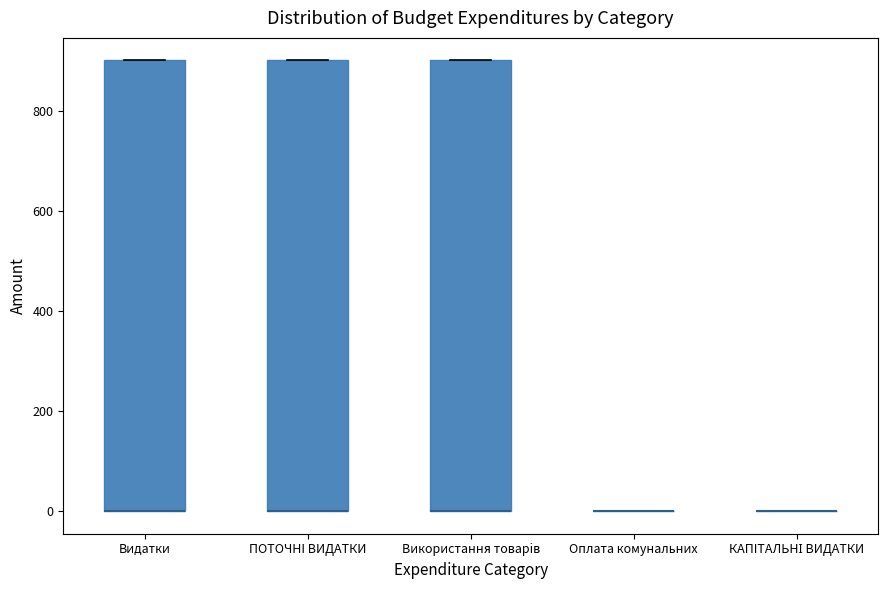

Reading left to right, transcribe this box plot: for each box, give where its median line is, the range the box spans, and where its two whiskers end, as read against the y-axis. The values are not printed on the chart, so give them approximately, as read against the axis.

Видатки: median 0 (drawn on the box's lower edge), box 0 to 900, whiskers 0 to 900
ПОТОЧНI ВИДАТКИ: median 0 (drawn on the box's lower edge), box 0 to 900, whiskers 0 to 900
Використання товарiв: median 0 (drawn on the box's lower edge), box 0 to 900, whiskers 0 to 900
Оплата комунальних: box collapsed to a line at 0, whiskers 0 to 0
КАПIТАЛЬНІ ВИДАТКИ: box collapsed to a line at 0, whiskers 0 to 0